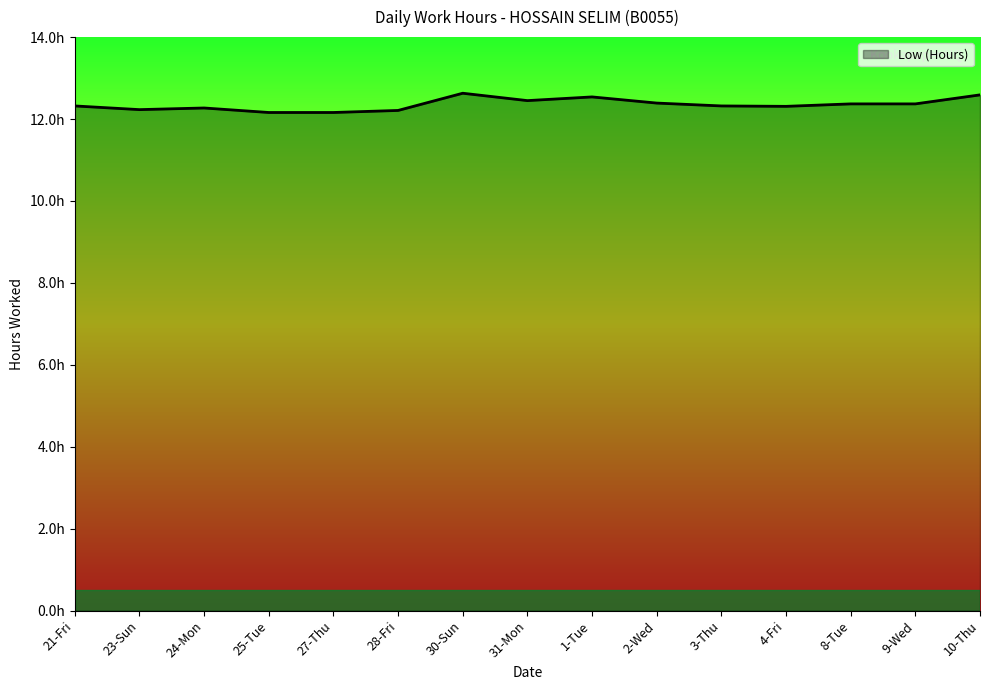

True or false: there are more than 0 points higher than both neighbors.

True